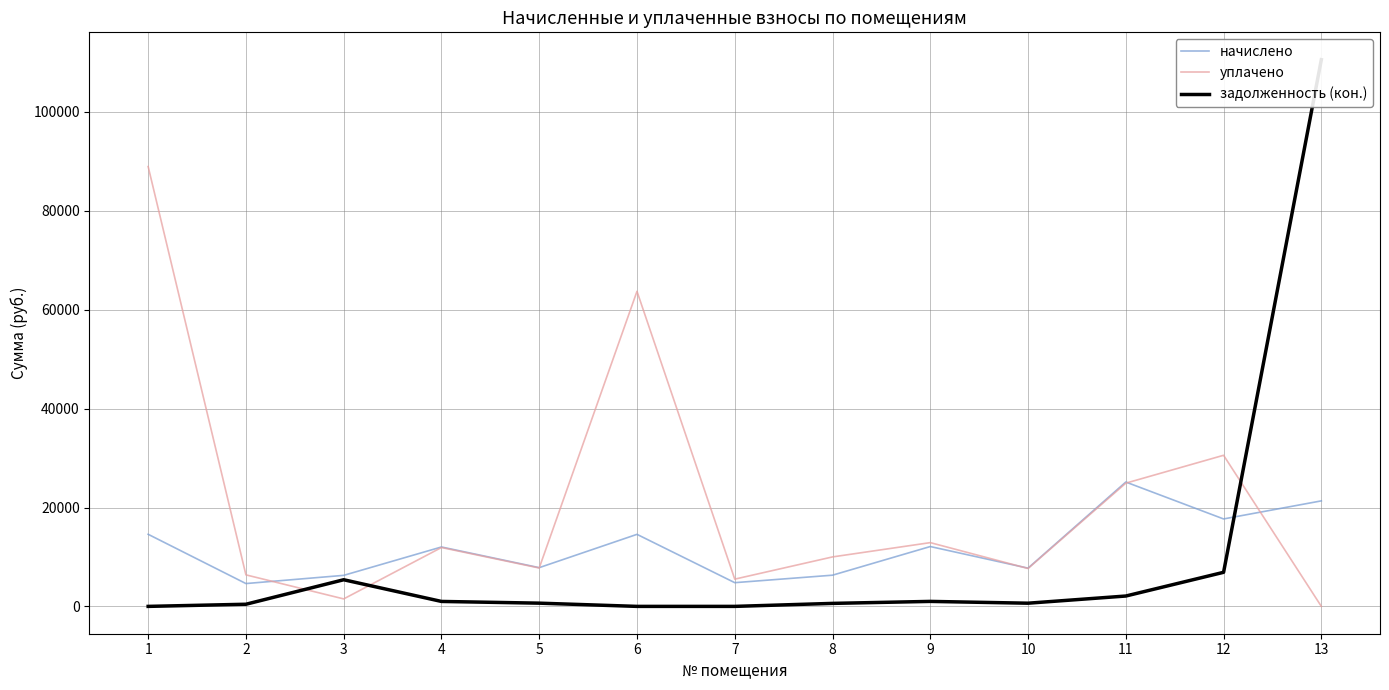

How many data points in уплачено are above 10005?

7